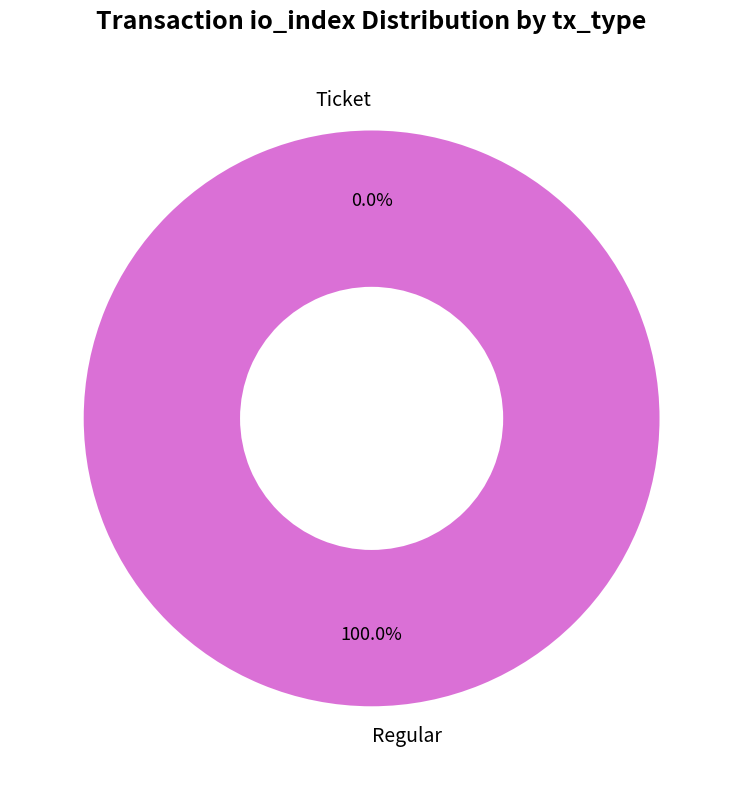

To the nearest percent, what is the average slice percentage?

50%